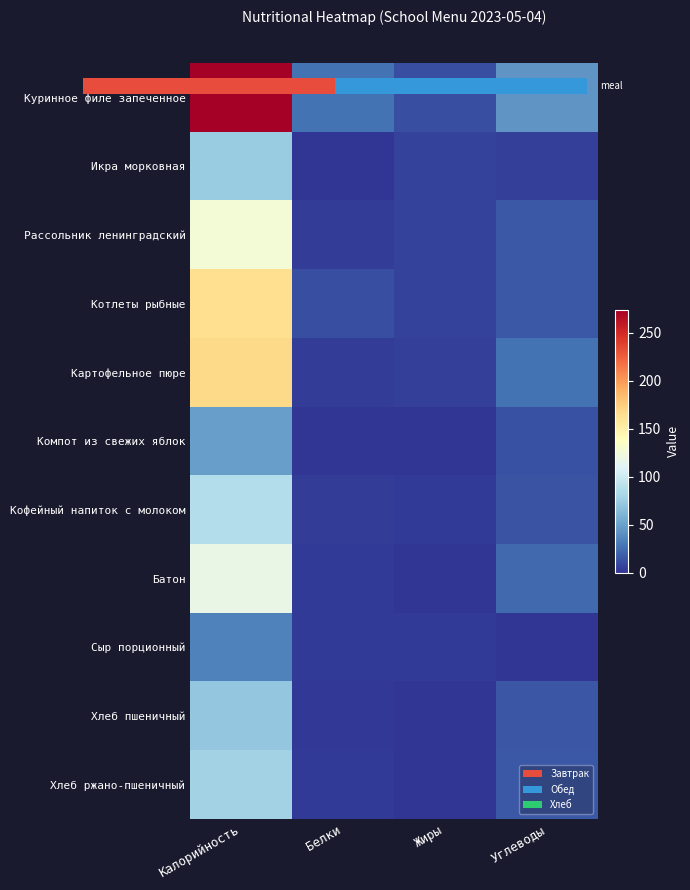

Where does the Хлеб ржано-пшеничный series first go above 16?

Калорийность